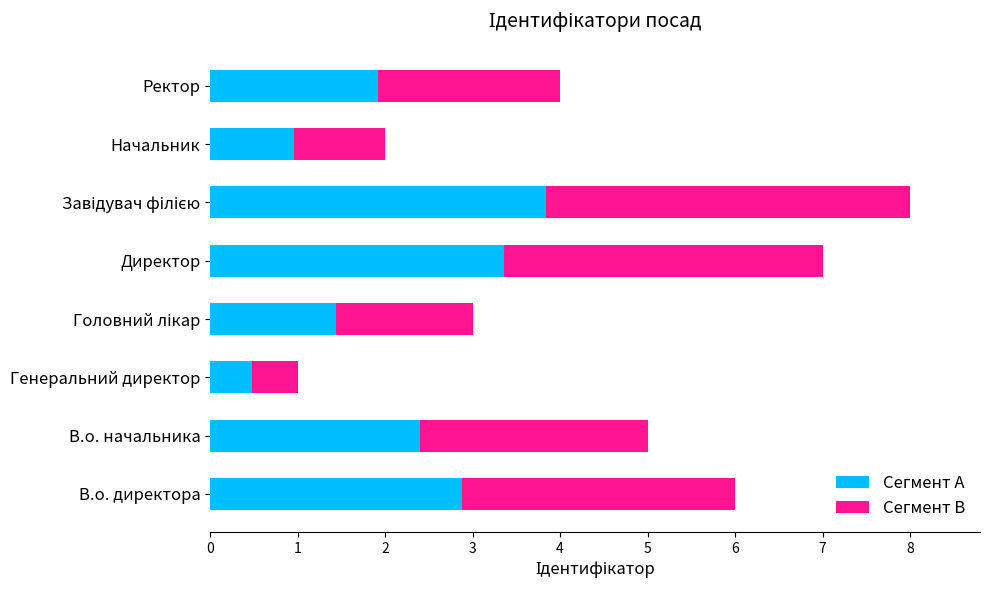

How many series are shown in this chart?

2